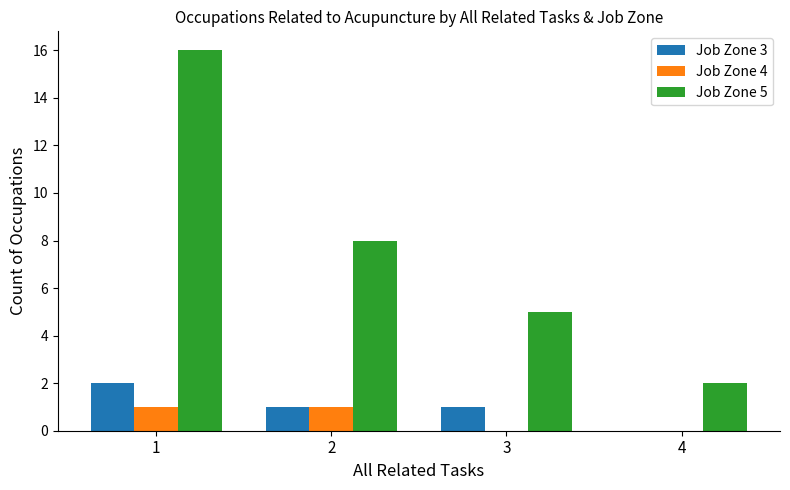

What is the sum of the Job Zone 4 values at 4 and 1?

1